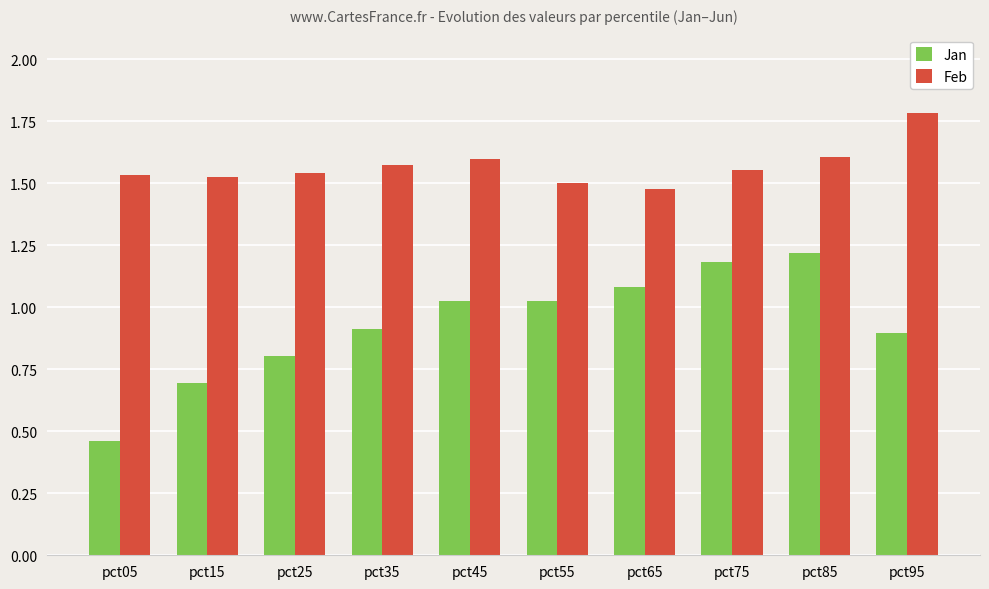

How many data points in Jan are less than 1?

5